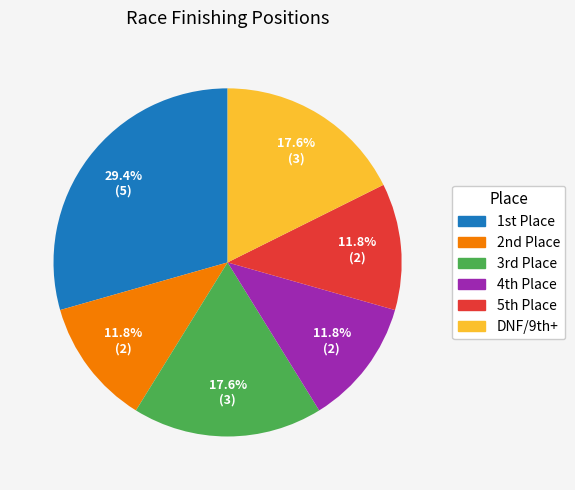

Which category has the biggest portion of the pie?

1st Place